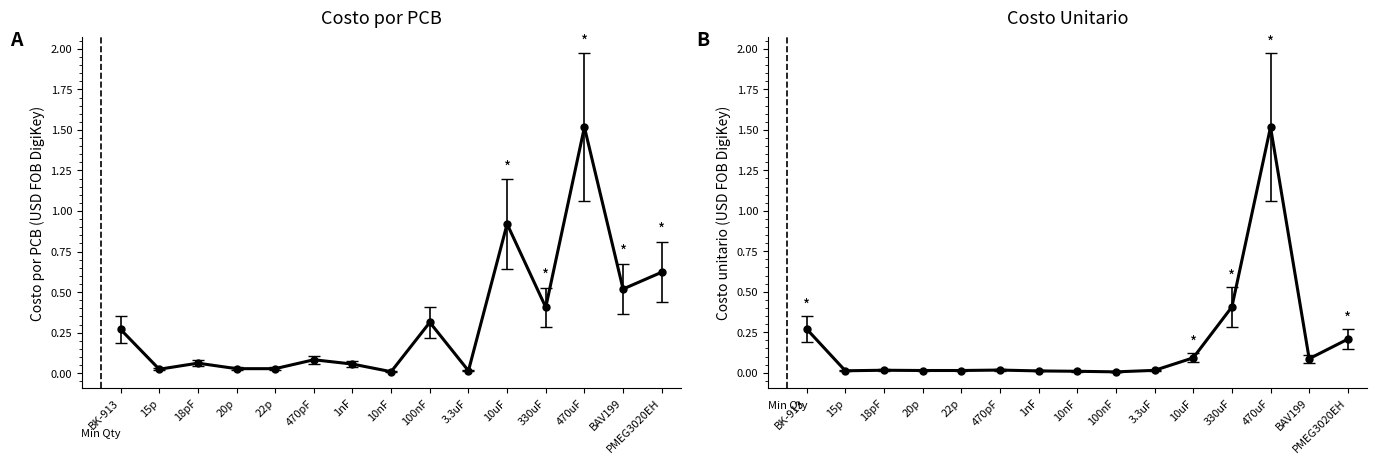

In Costo por PCB (USD FOB DigiKey), how many points are lower than both neighbors (excluding endpoints)?

5